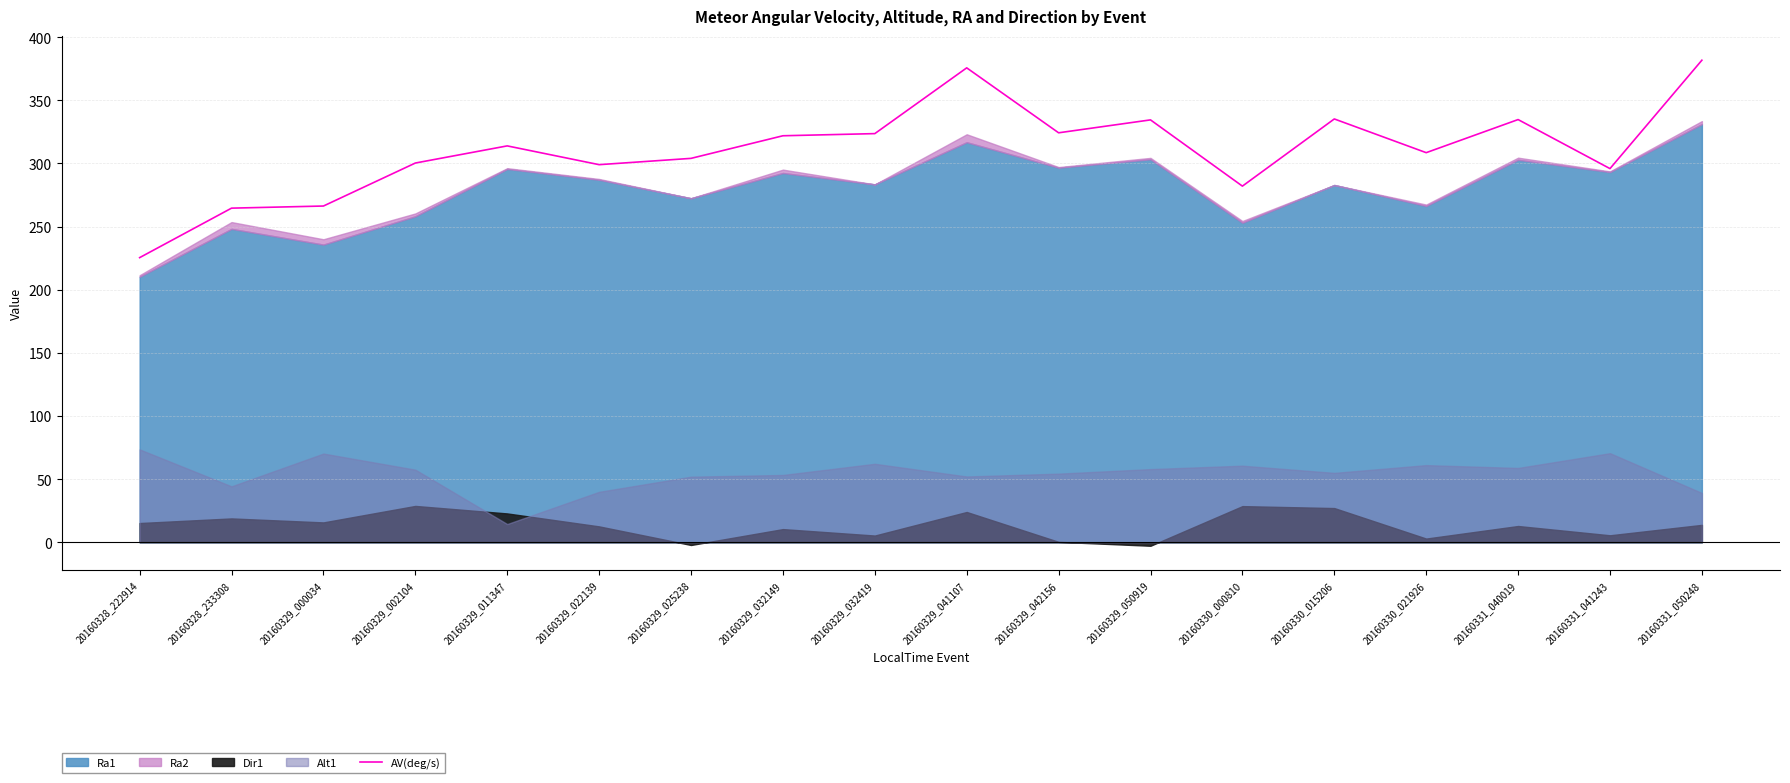

True or false: AV(deg/s) has a value of 121.9 at 20160329_032149.

False